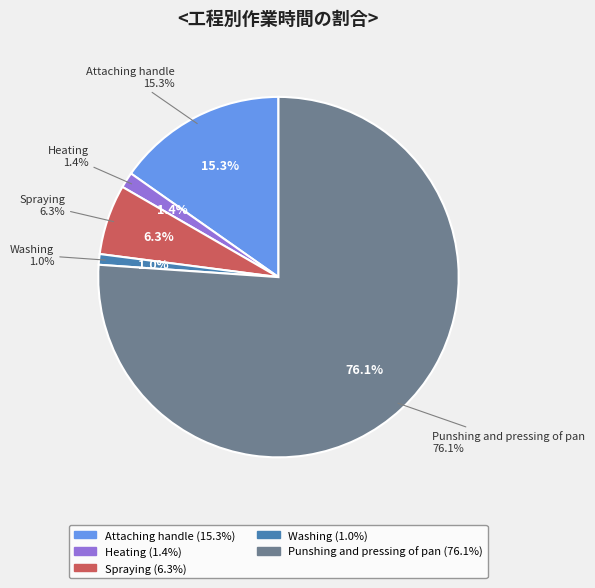

Do Attaching handle and Spraying together represent more than half of the pie?

No